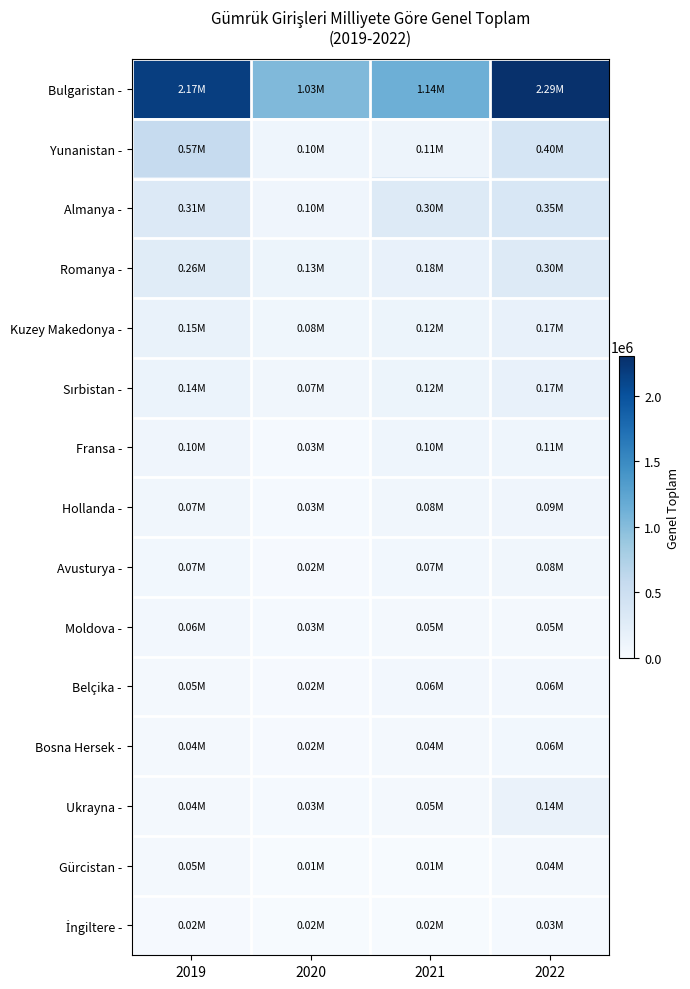

How many distinct data groups are displayed?

15